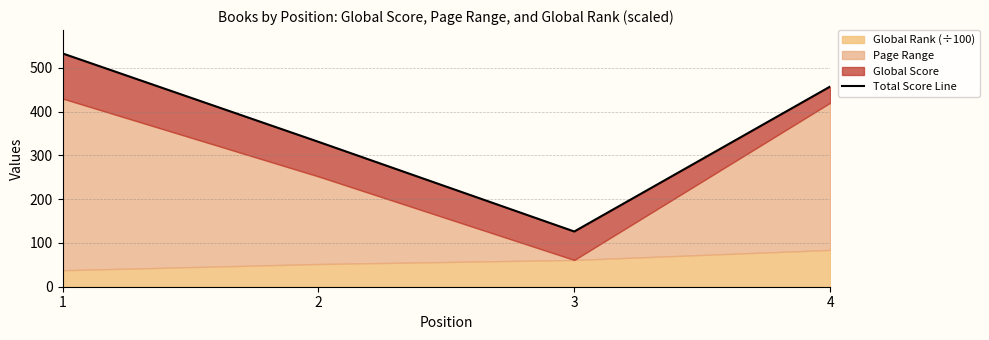

Reading left to right, transcribe all the data shown in this chart.

1=532.6	2=330.8	3=126.1	4=456.9